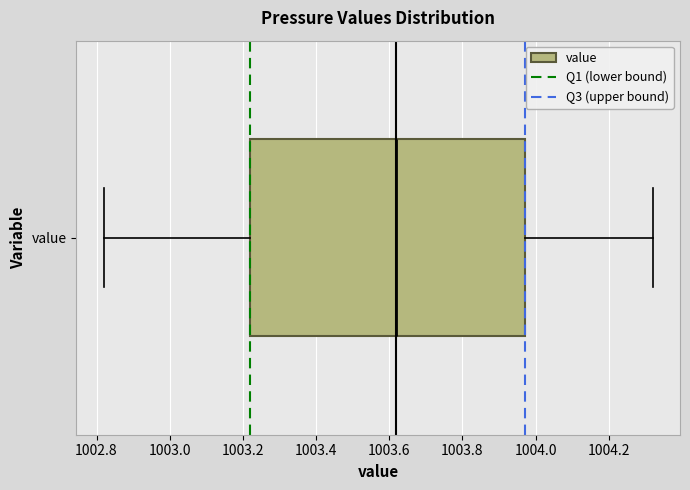

Where is the right edge of the box for value on the x-axis? The values are not printed on the chart, so give them approximately, as read against the axis.

1003.98